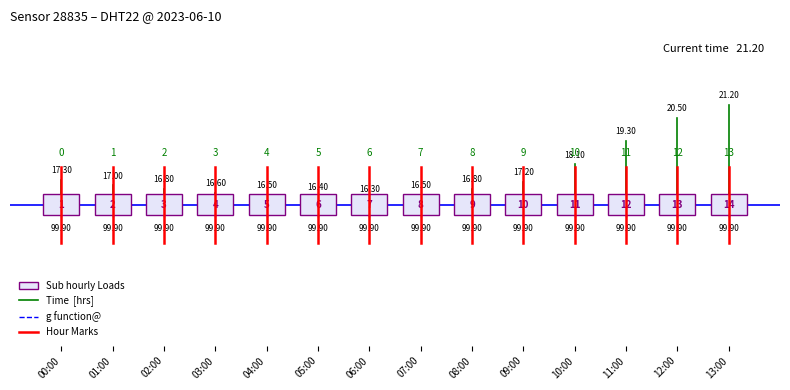

What is the average value of the g function@ series?

-0.1